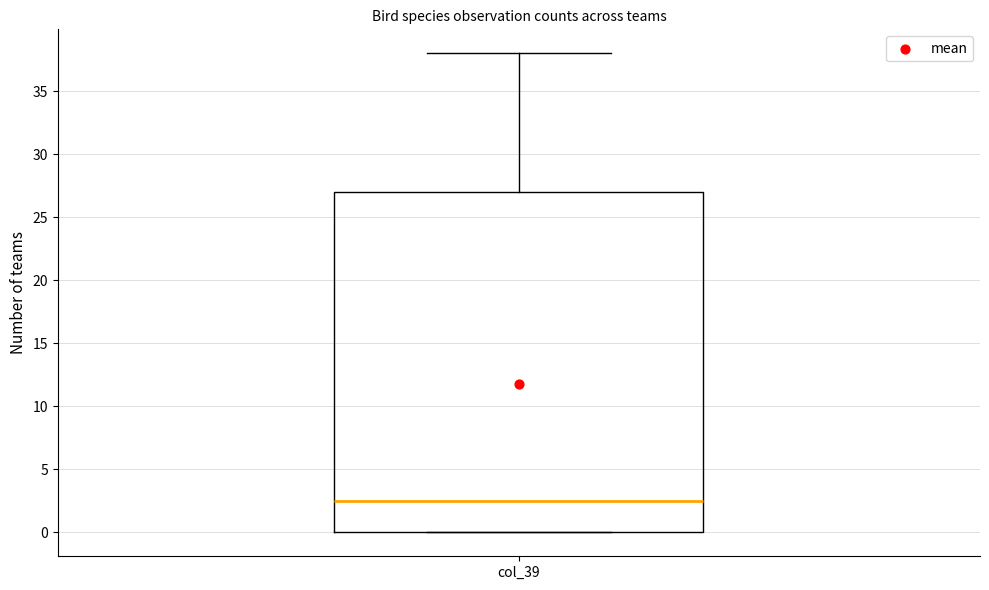

Read this box plot against the y-axis: the position of the median line, the range covered by the box, and the ends of both whiskers. The values are not printed on the chart, so give them approximately, as read against the axis.

median 2.5, box 0.0 to 27.0, whiskers 0.0 to 38.0